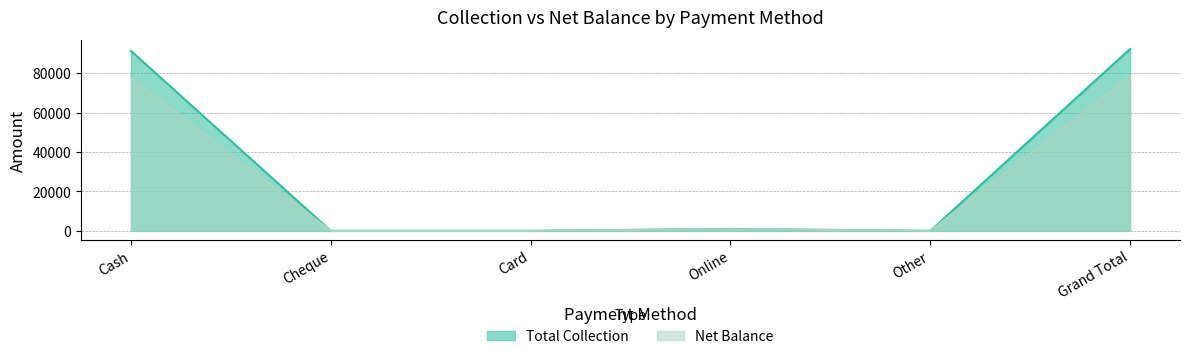

List the series in order of their peak value, highest first.

Total Collection, Net Balance